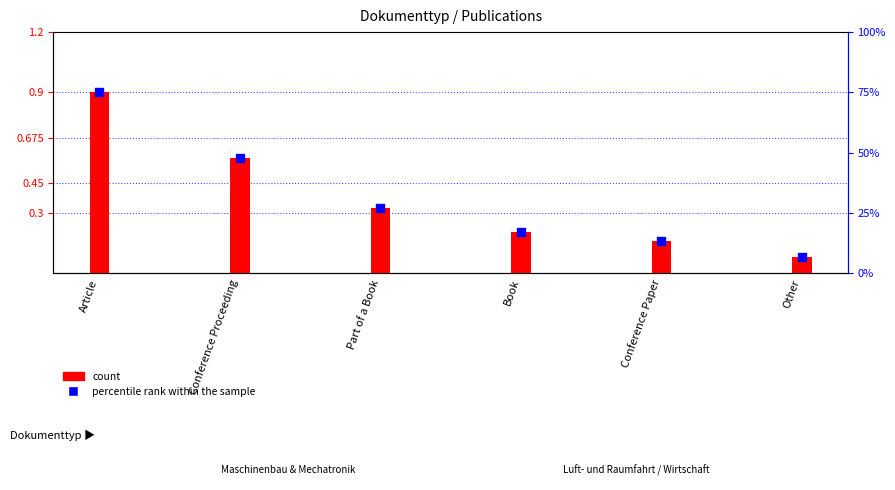

Which series has the widest spread of Y values?

percentile rank within the sample